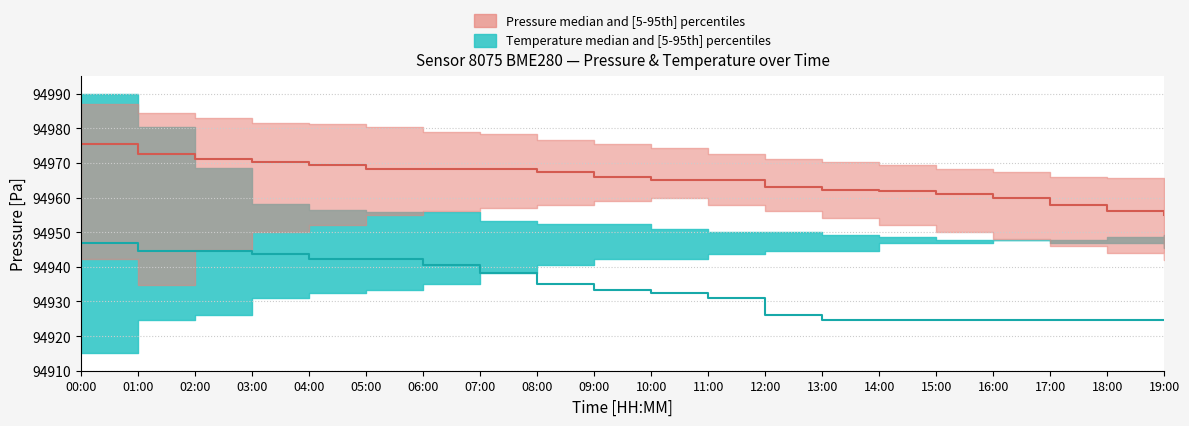

Is it true that pressure median equals 94965.0 at 10:00?

True